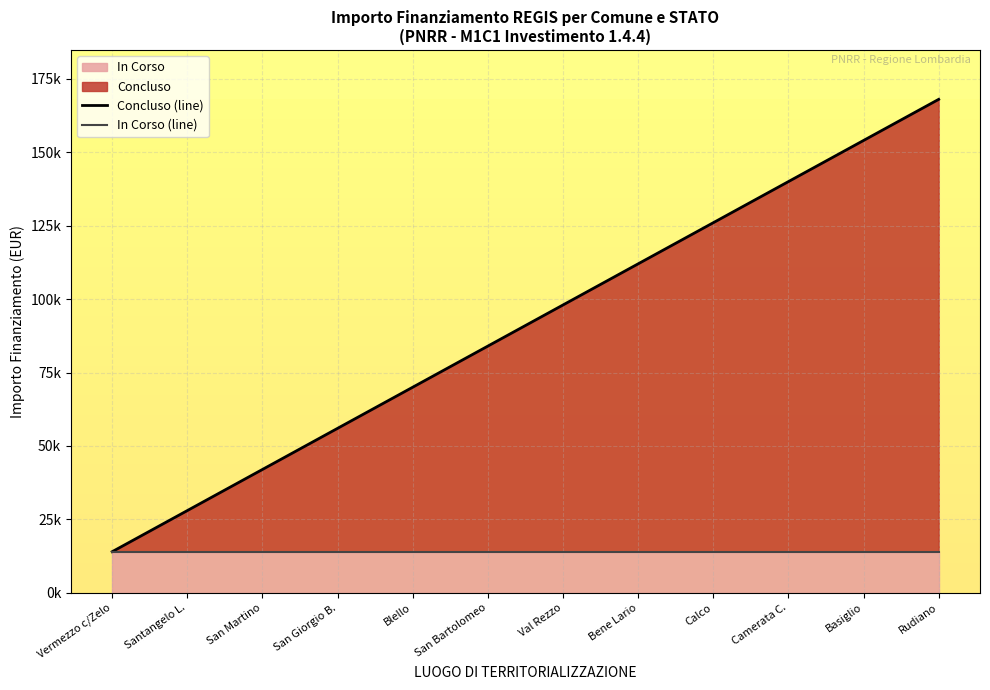

Which series has the largest range (max minus min)?

Concluso (line)